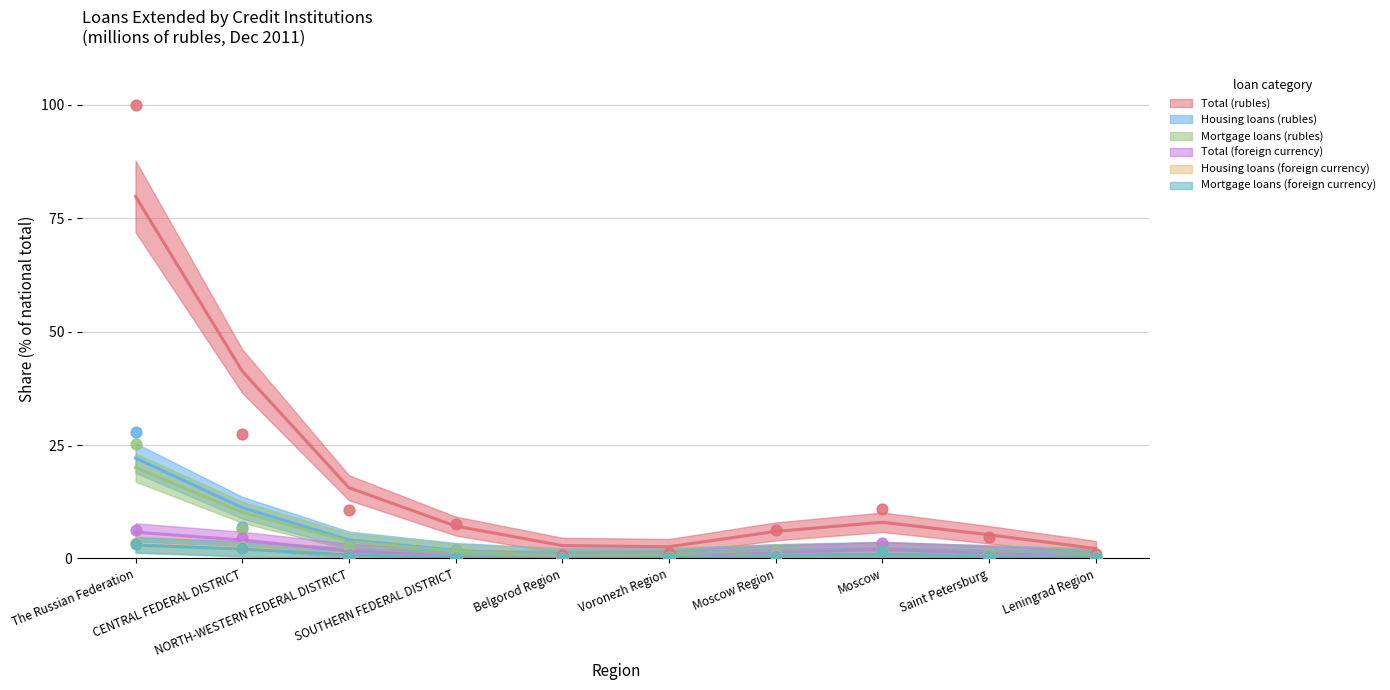

What are all the series names shown in the legend?

Total (rubles), Housing loans (rubles), Mortgage loans (rubles), Total (foreign currency), Housing loans (foreign currency), Mortgage loans (foreign currency)